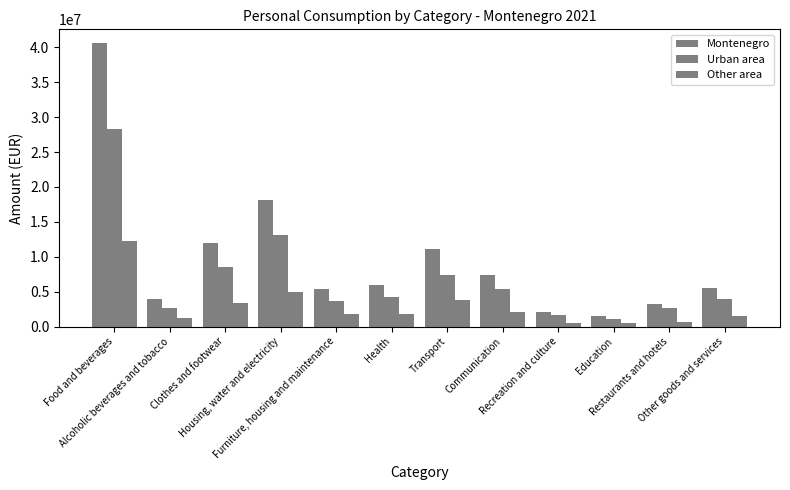

At which category does the chart reach its peak across all series?

Food and beverages